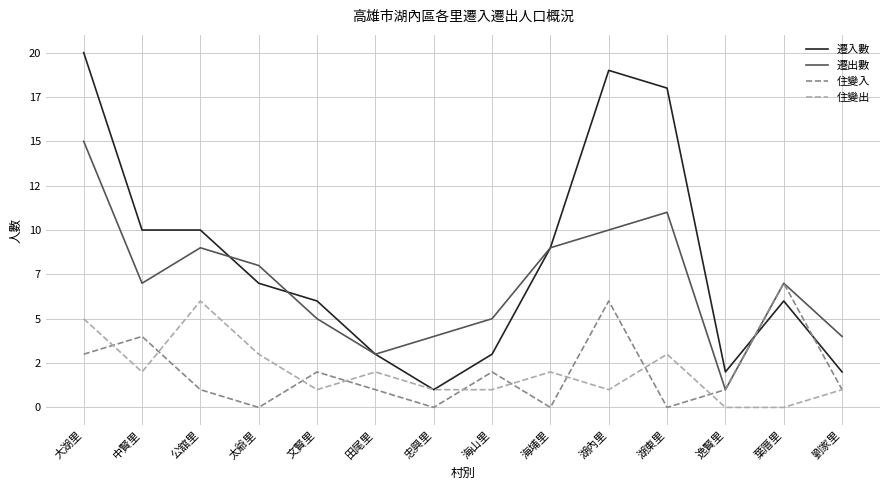

Where is 住變入 nearest to the value 3?

大湖里